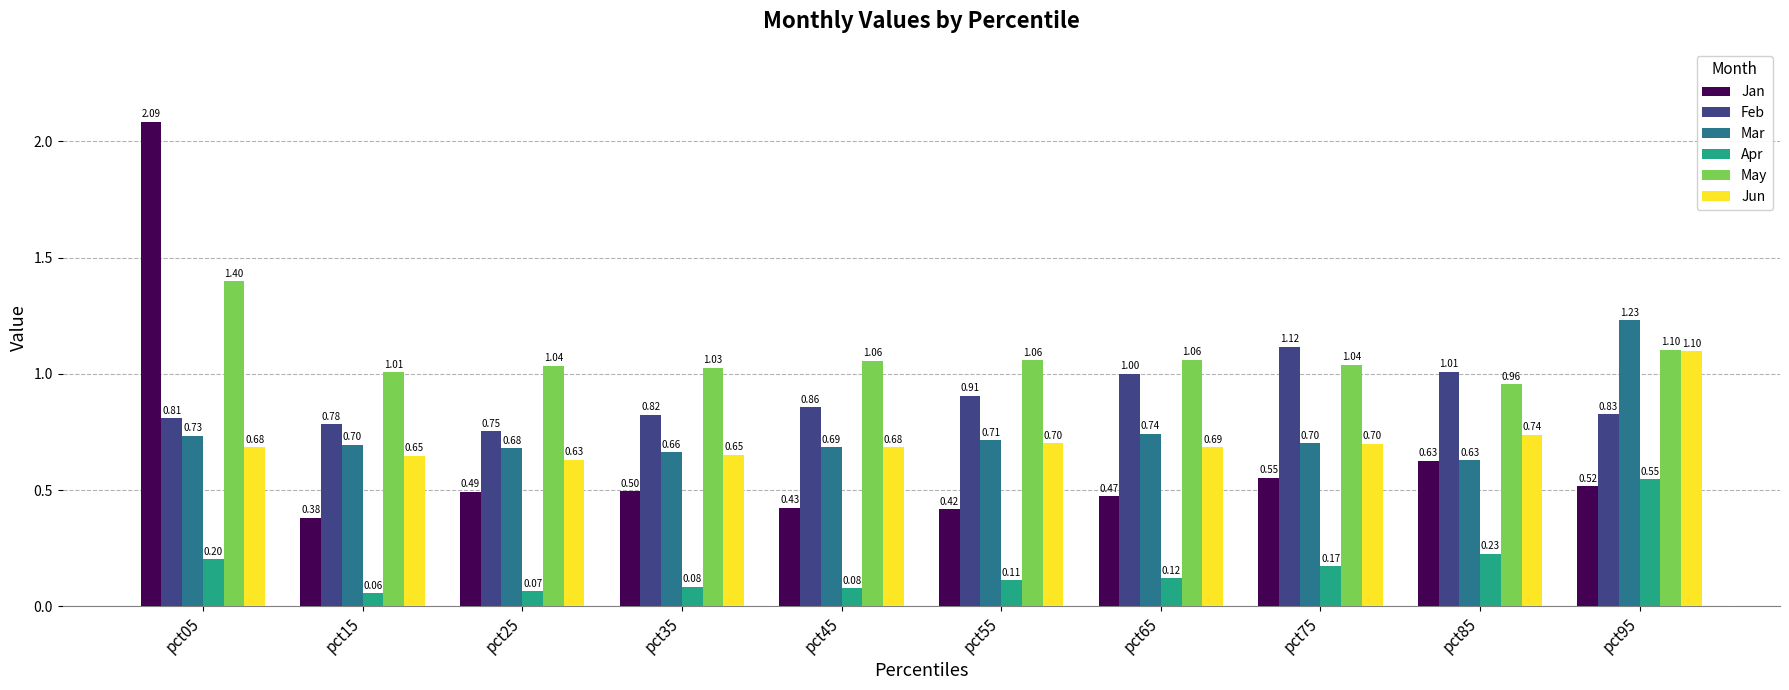

What is the maximum value for May?

1.4